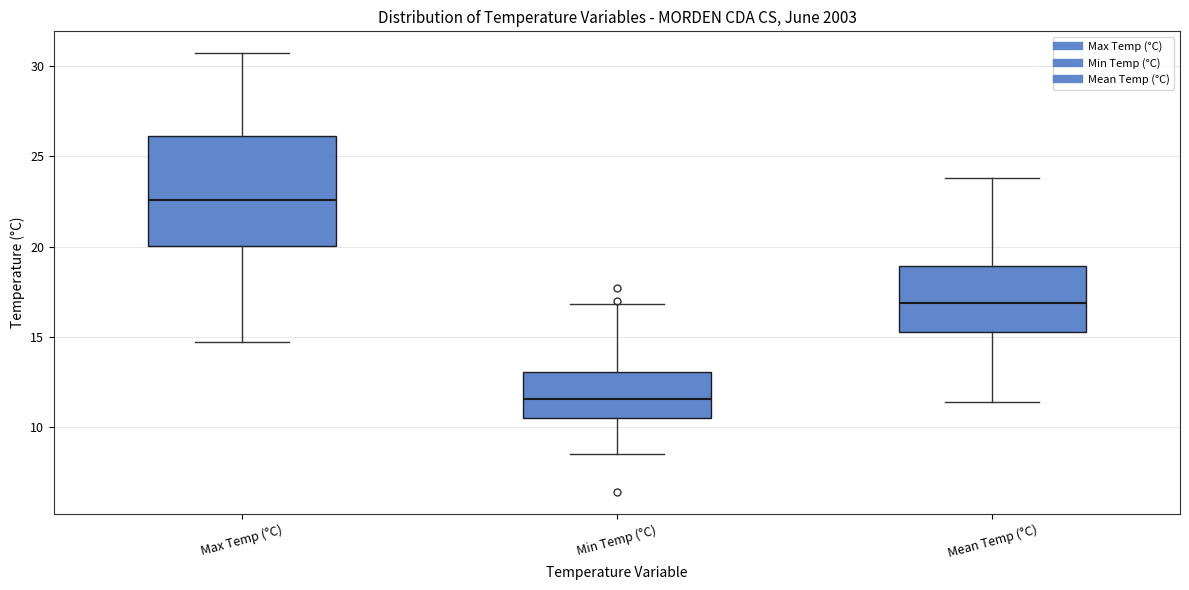

Where does the median line of the box for Min Temp (°C) sit on the y-axis? The values are not printed on the chart, so give them approximately, as read against the axis.

11.5